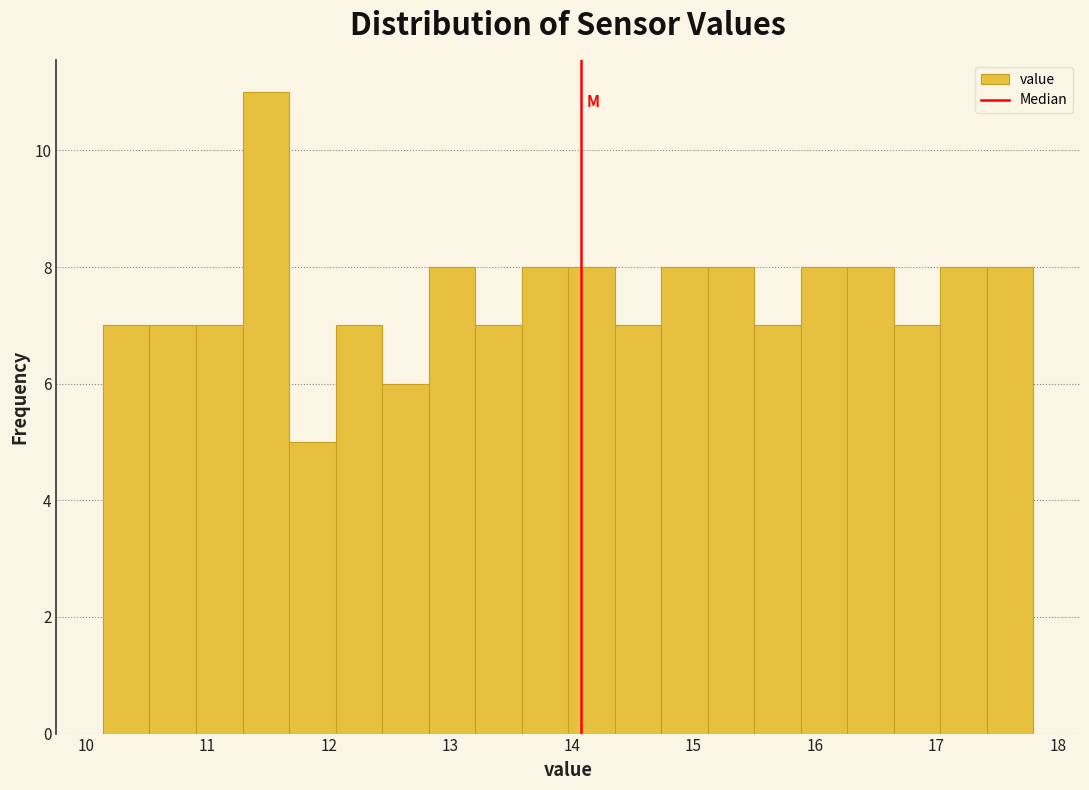

Read against the x-axis, roughly where is the centre of the tallest bar?

11.5